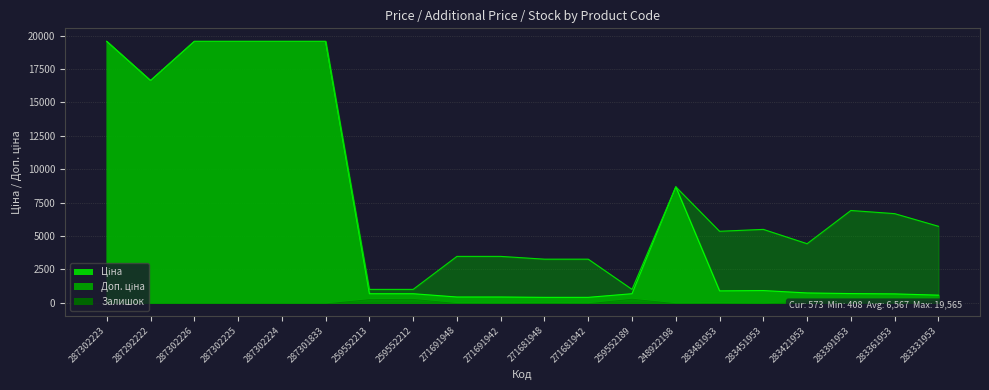

Does the chart display data point markers on the line(s)?

No